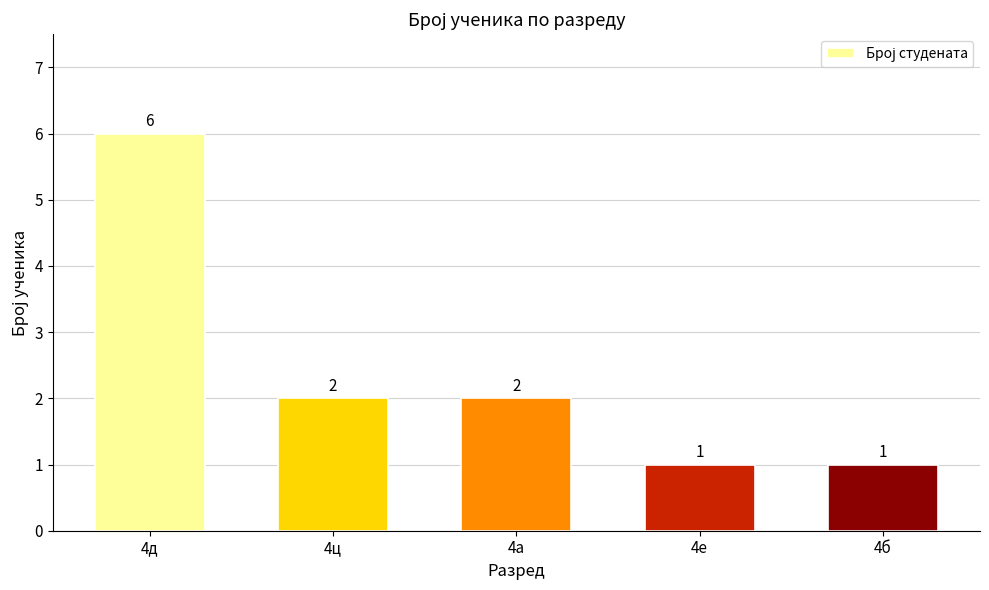

Is it true that the value at 4а is 2?

True